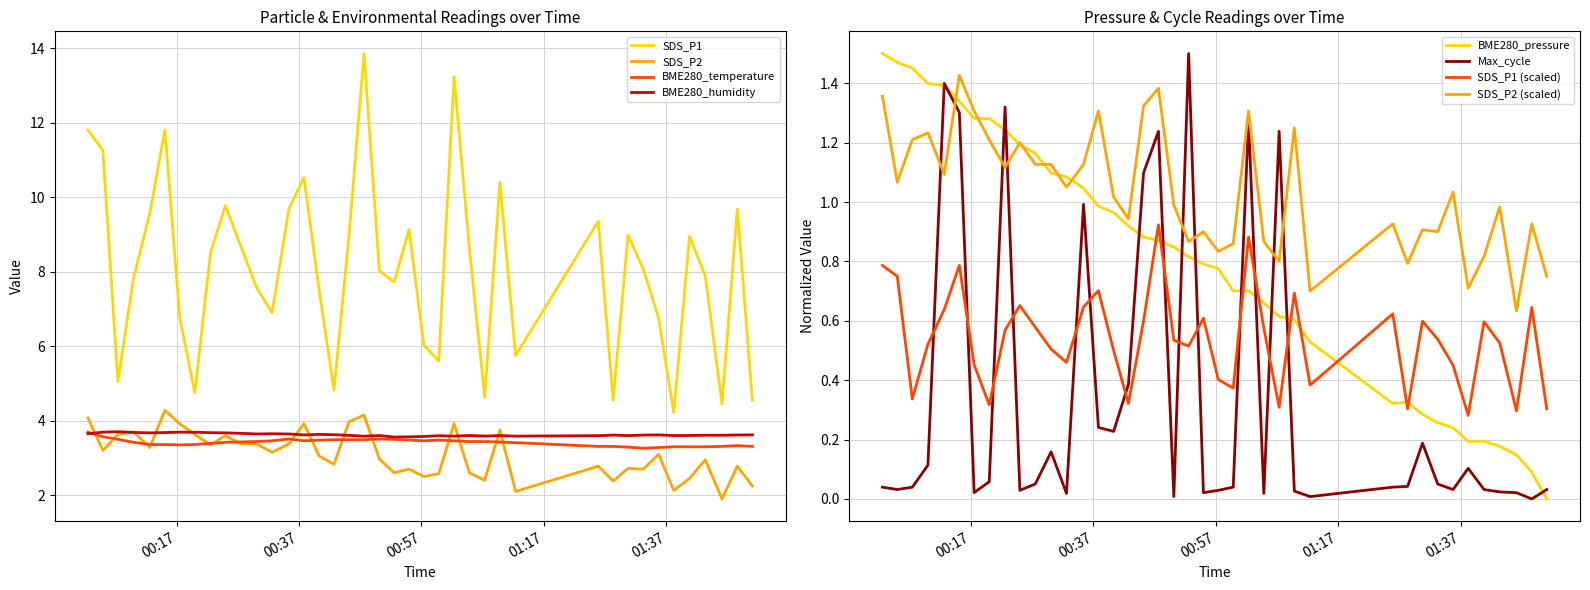

True or false: Max_cycle and SDS_P2 cross at least once.

False